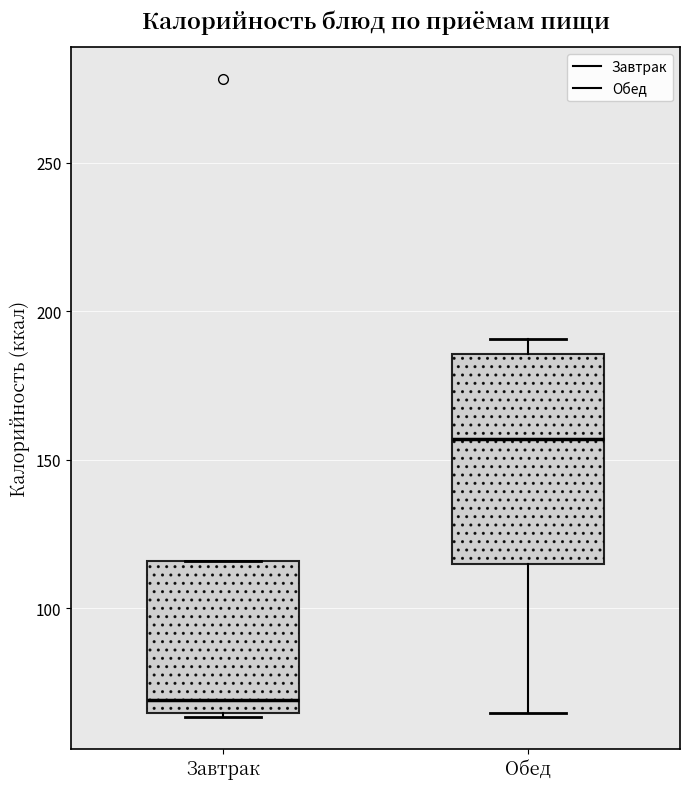

Which box is the tallest, from its lower edge to its upper edge?

Обед